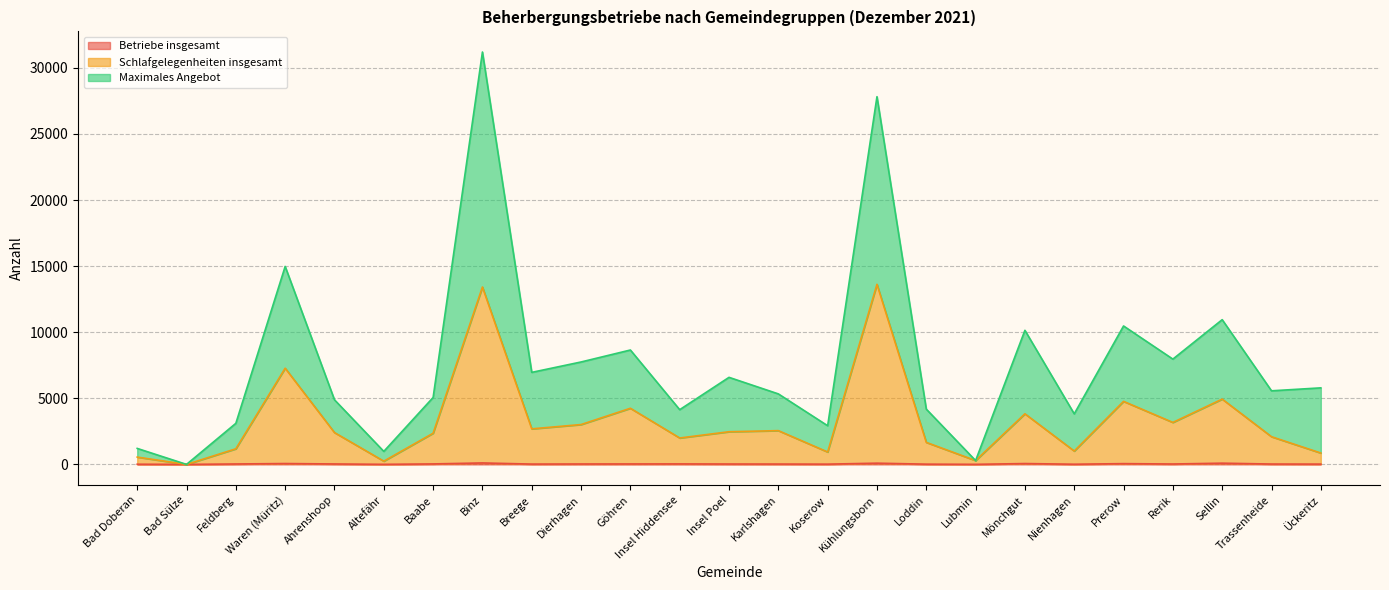

List the series in order of their peak value, highest first.

Maximales Angebot, Schlafgelegenheiten insgesamt, Betriebe insgesamt